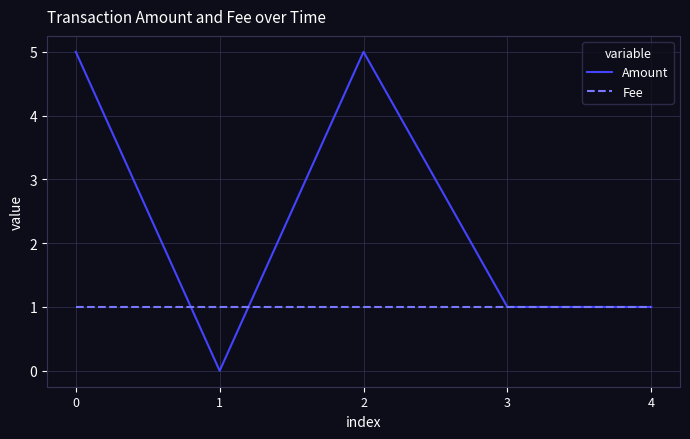

List the series in order of their peak value, highest first.

Amount, Fee